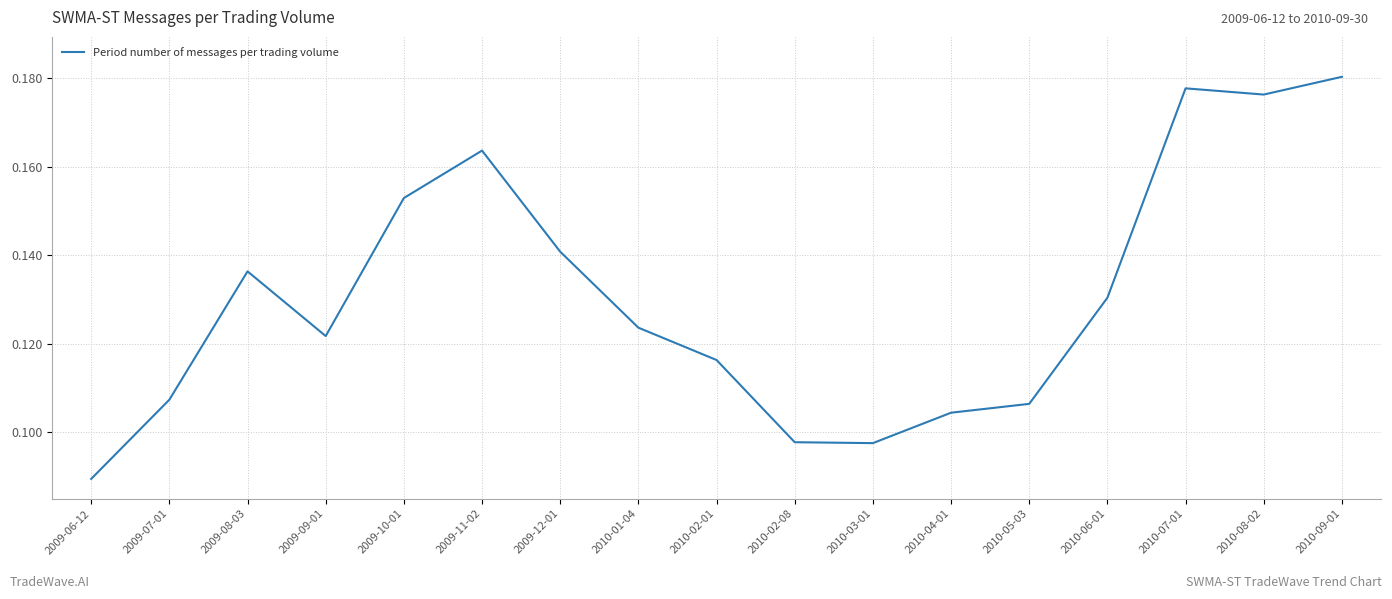

What is the sum of the values at 2010-02-01 and 2009-08-03?

0.3